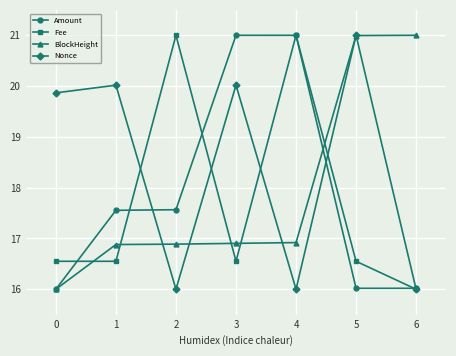

True or false: BlockHeight and Amount intersect in this chart.

True